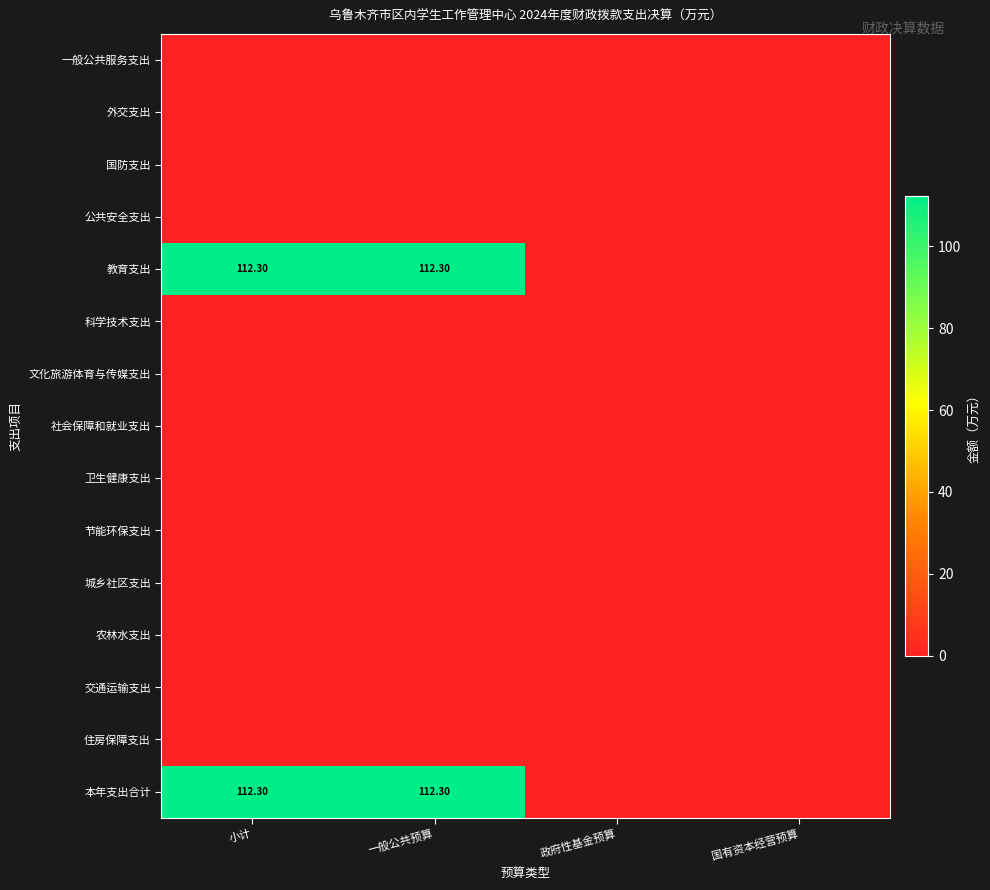

At how many categories does at least one series exceed 31?

2